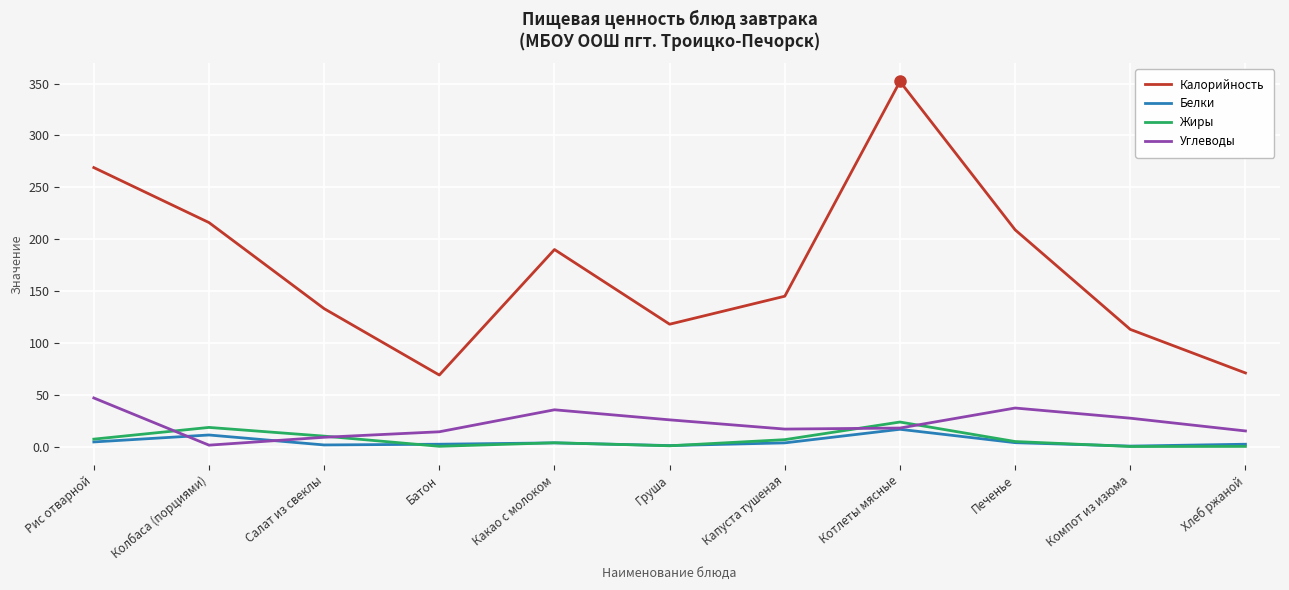

What is the difference between the maximum and minimum values in the Калорийность series?

283.0